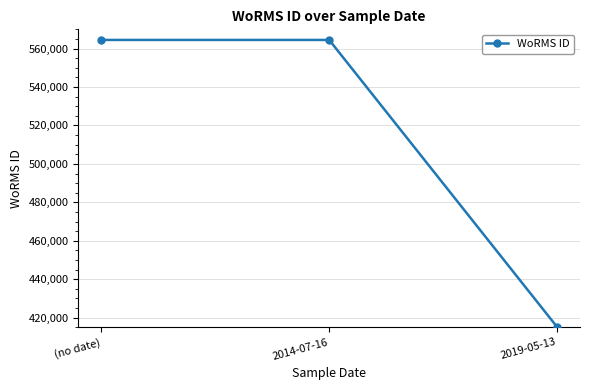

How many values are between 415091 and 564479?

3